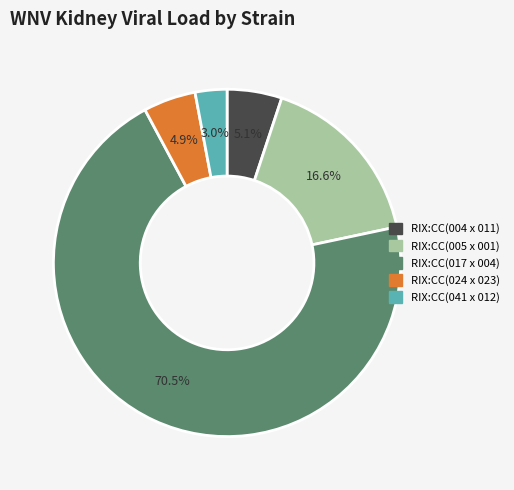

What is the total percentage of RIX:CC(004 x 011) and RIX:CC(005 x 001)?

21.7%